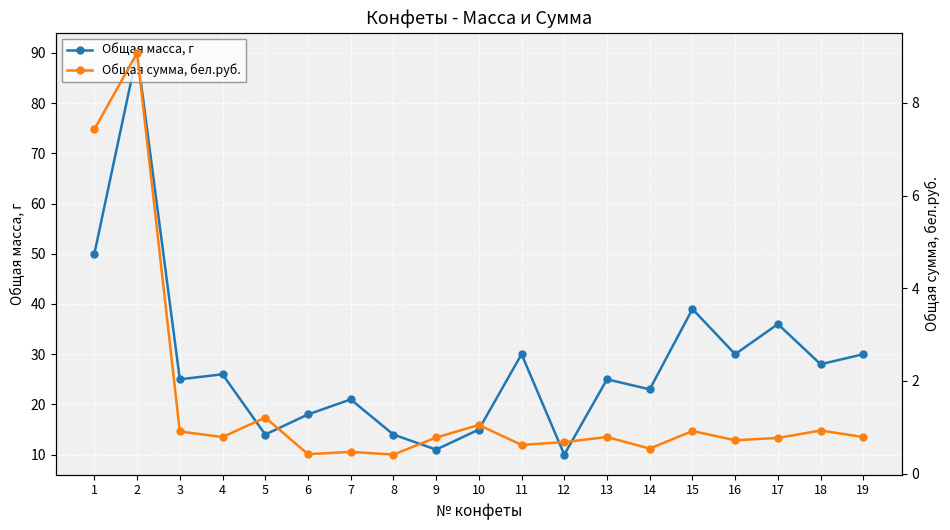

What is the value of the Общая масса, г point at the 13th from the left?

25